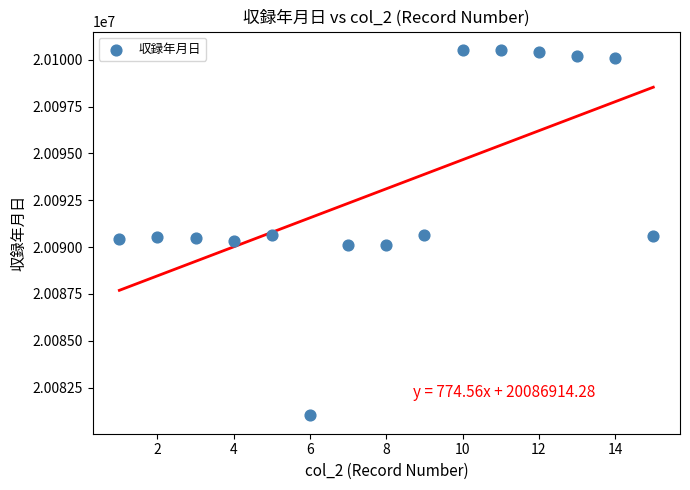

What is the range of Y values (max minus min)?

19515